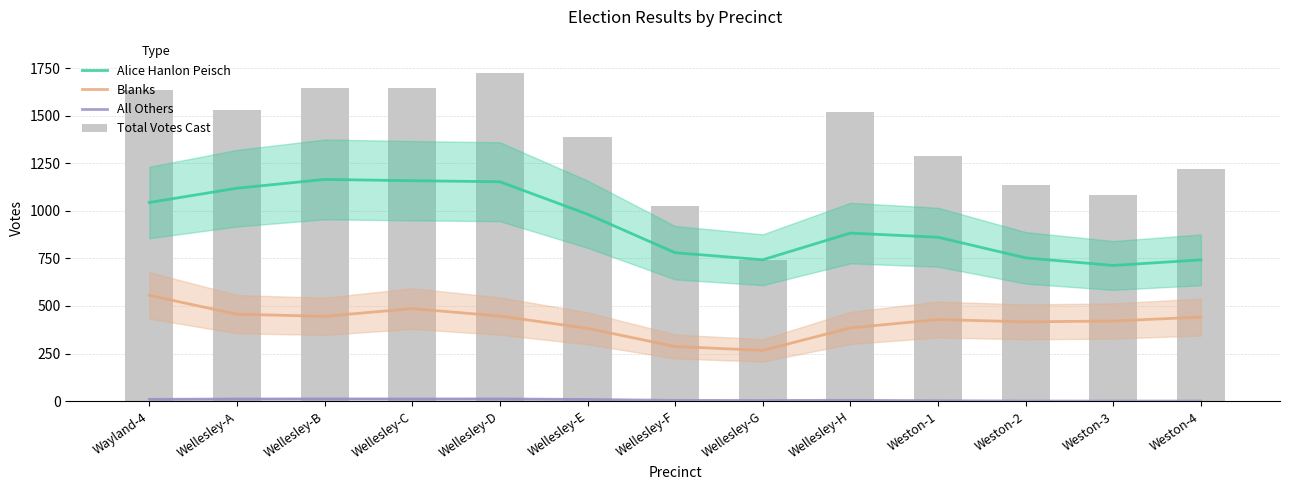

The Total Votes Cast series shows 718.0 at Wellesley-C. True or false?

False